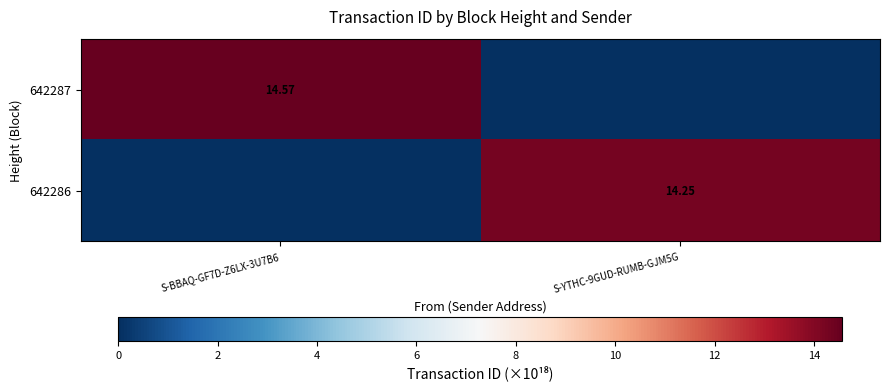

At which category is the sum across all series the highest?

S-BBAQ-GF7D-Z6LX-3U7B6